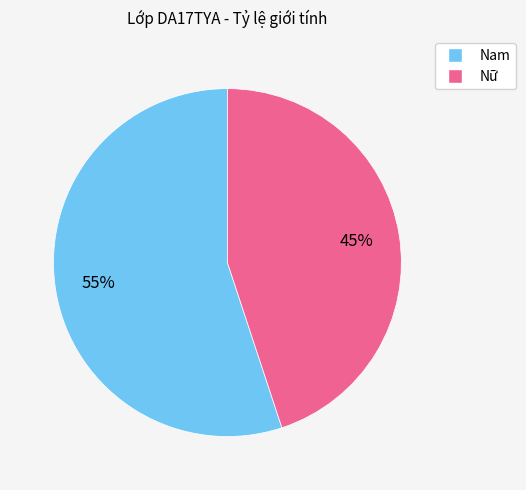

How many slices are in this pie chart?

2